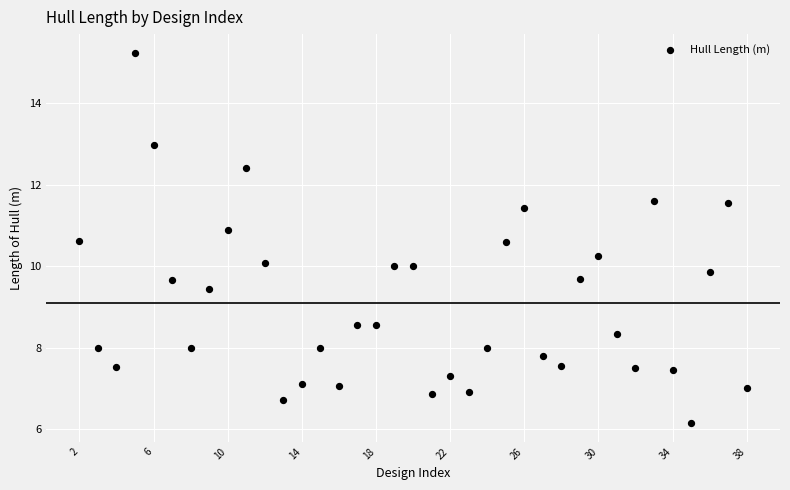

What is the range of X values (max minus min)?

36.0